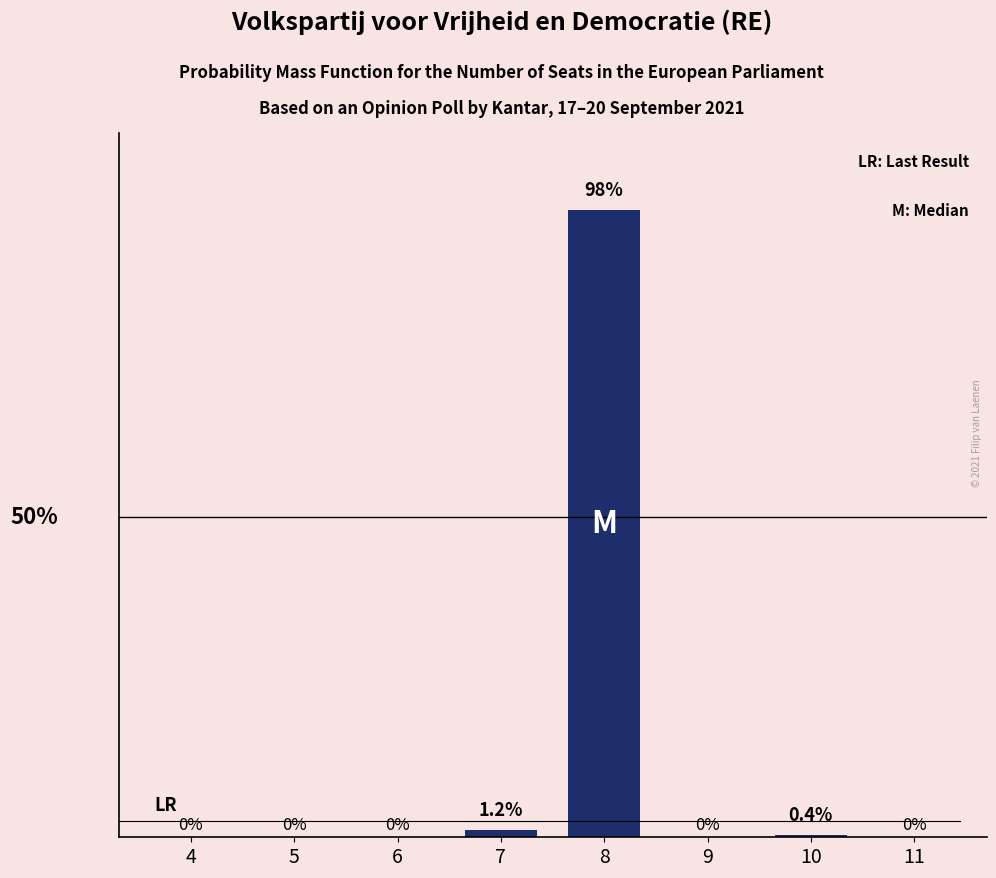

Is it true that the value at 4 is 67.5?

False